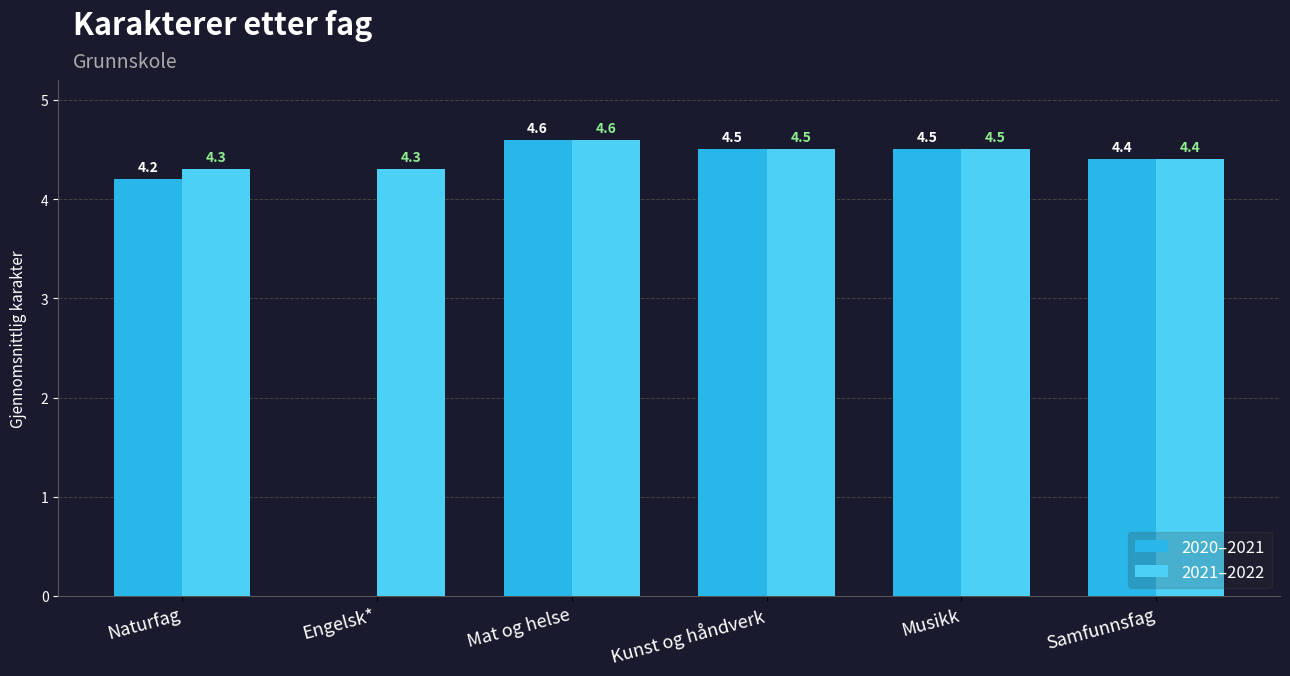

What is the maximum value shown in the chart?

4.6